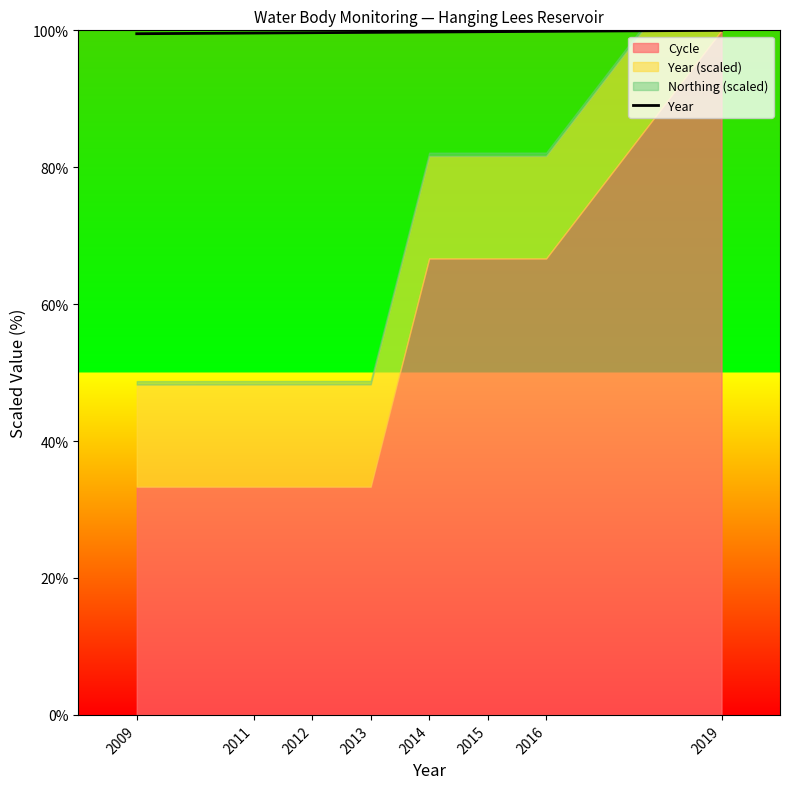

Rank the categories by value from lowest to highest.

2009, 2011, 2012, 2013, 2014, 2015, 2016, 2019